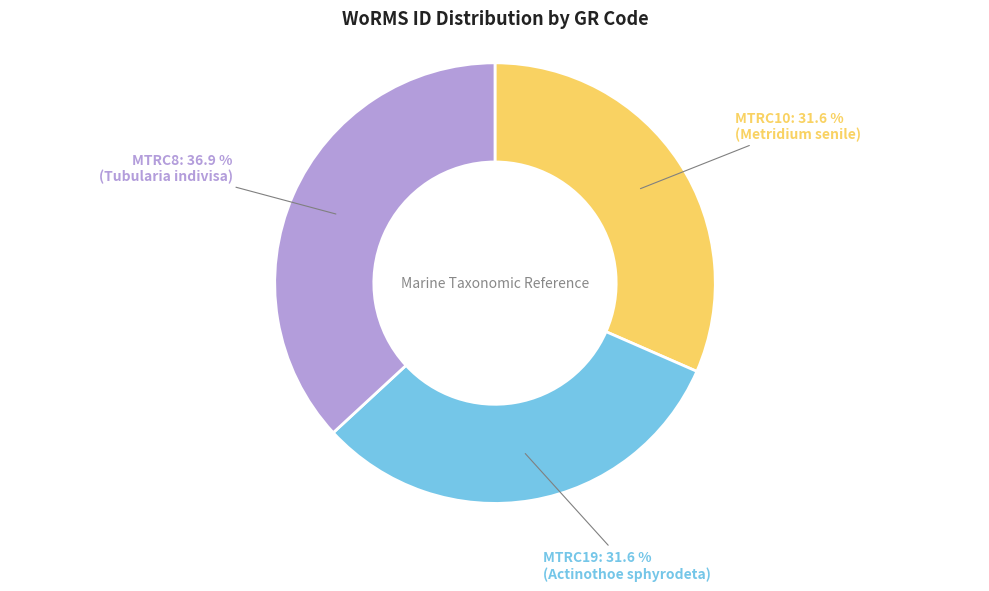

Is there a majority slice in this chart?

No